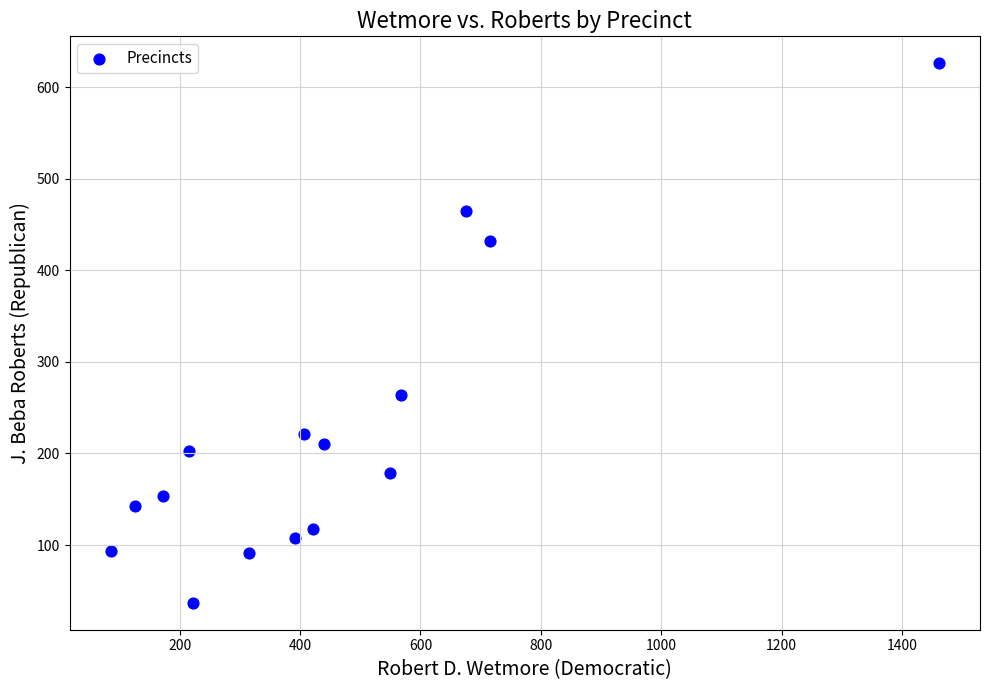

What is the range of Y values (max minus min)?

589